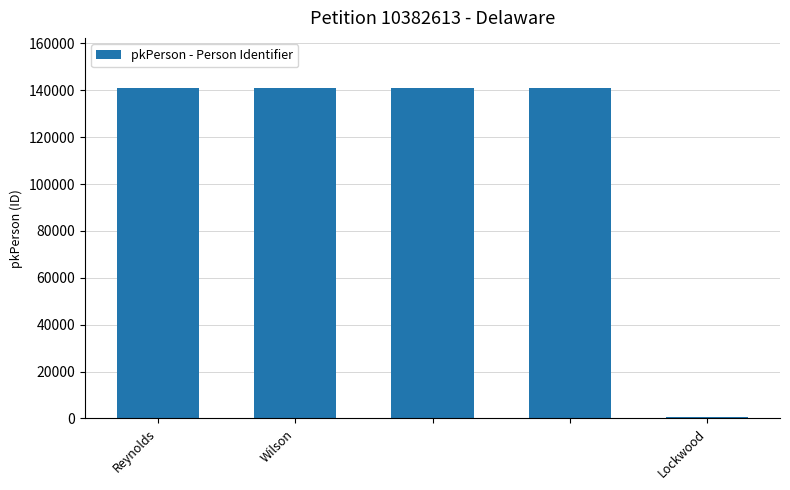

What is the sum of all values?

565535